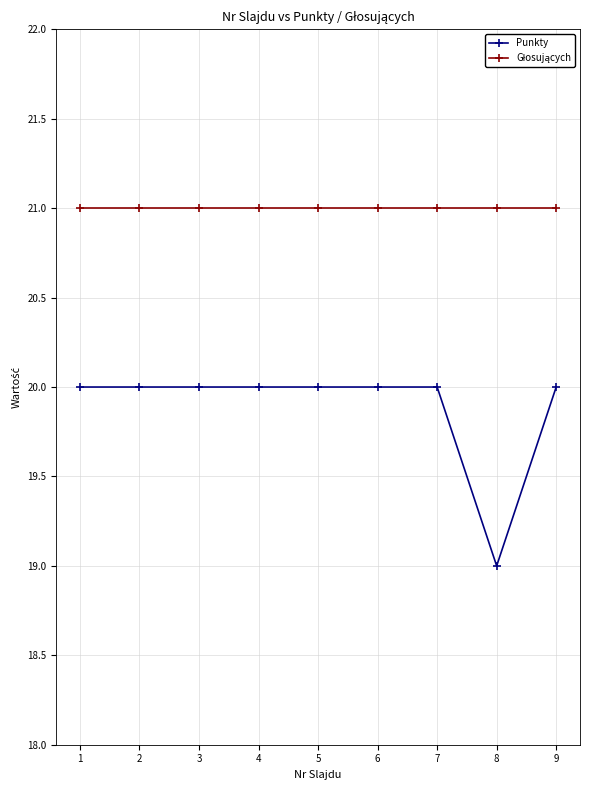

How many lines are shown in the chart?

2